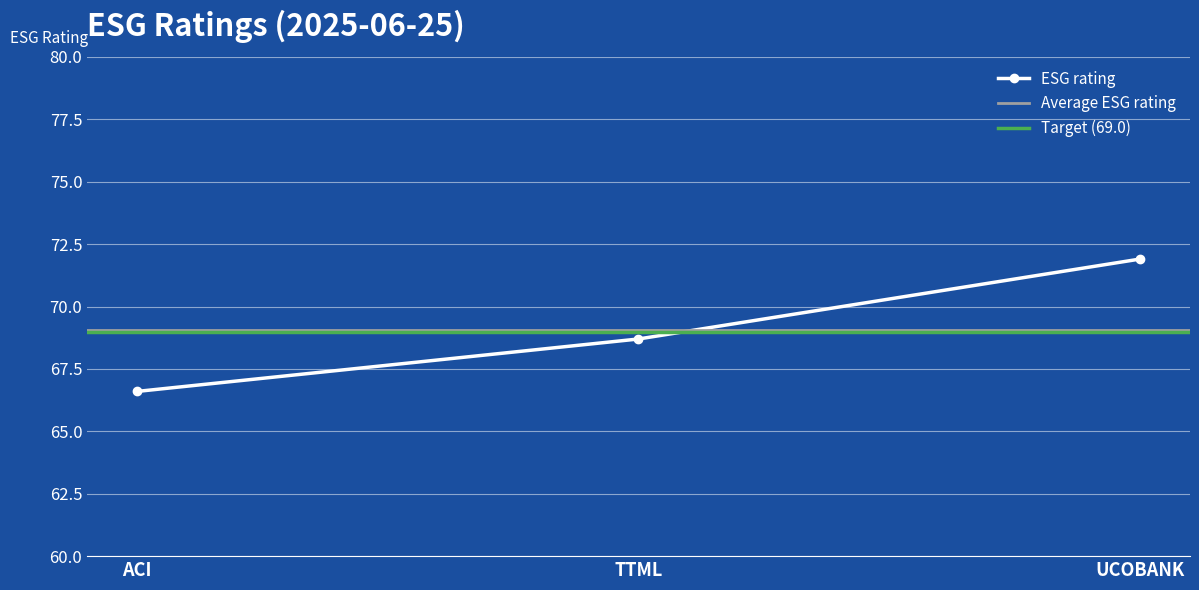

What is the difference between the maximum and second lowest values?

3.2